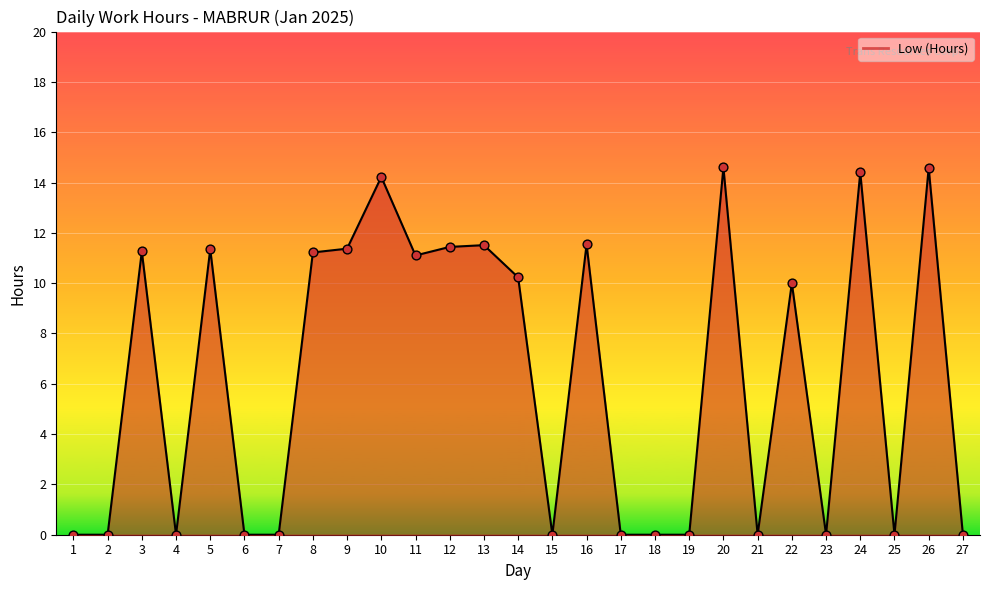

What is the greatest value displayed?

14.6